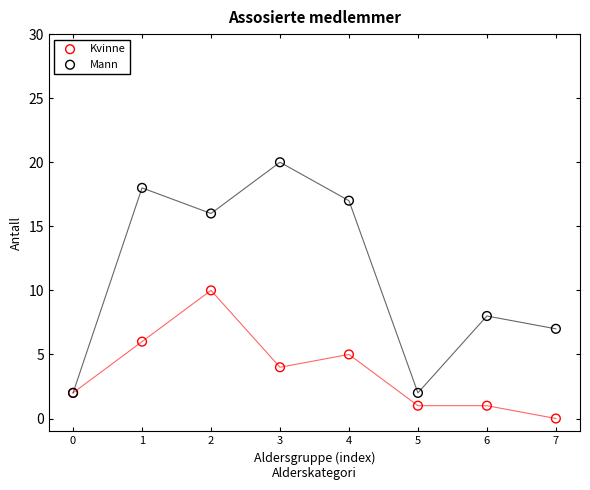

In the Mann series, what Y value is closest to 11?

8